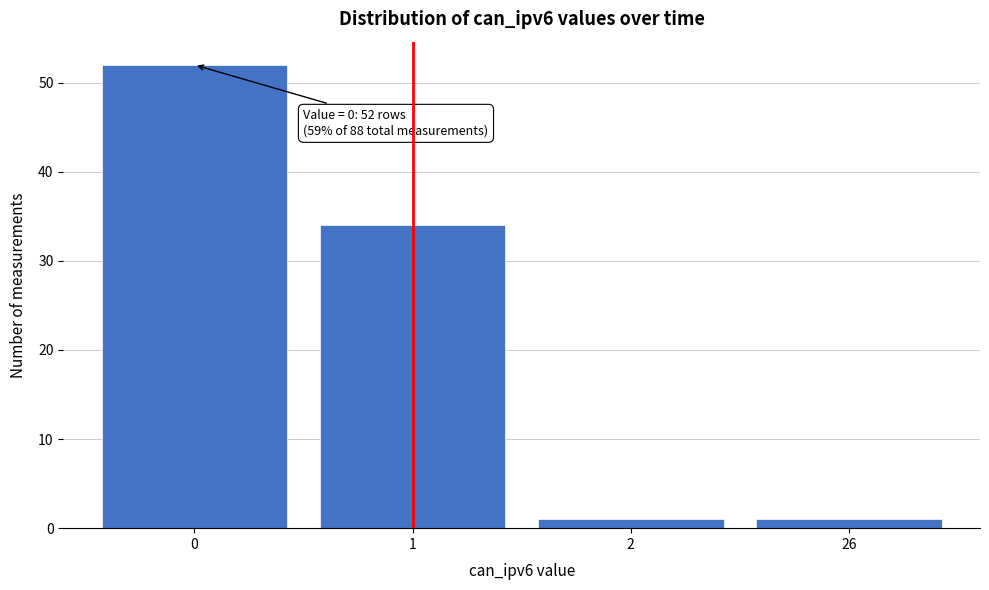

Reading left to right, what are all the values shown in this chart?

52	34	1	1